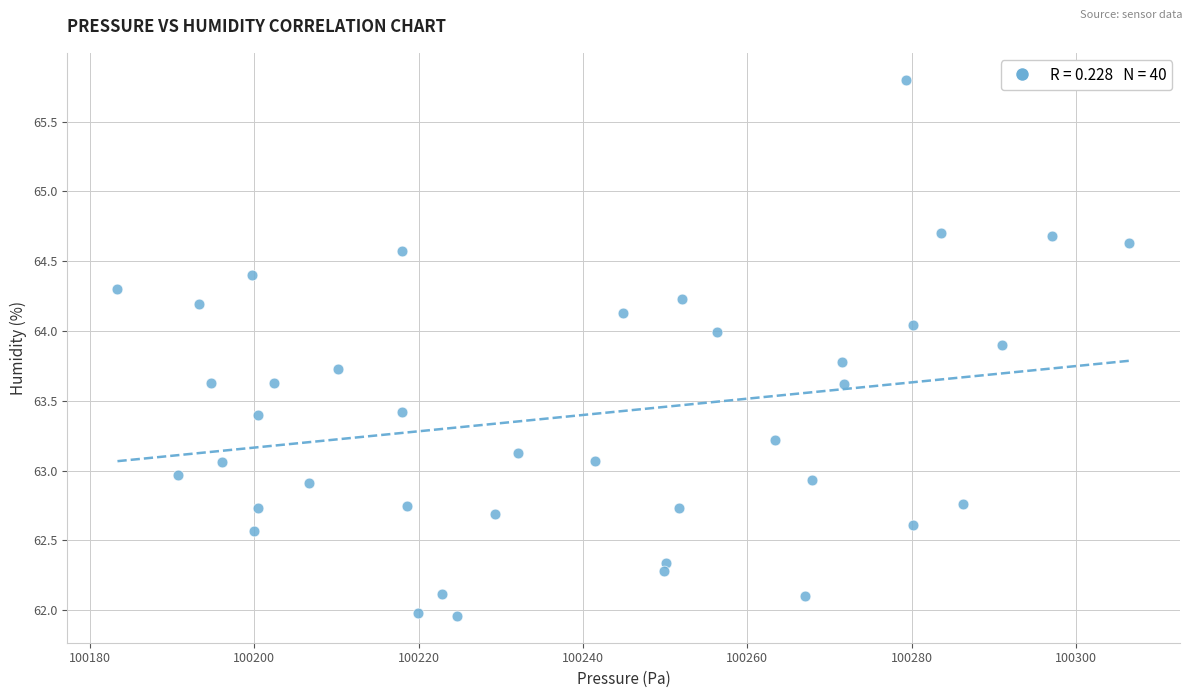

What is the range of Y values (max minus min)?

3.8